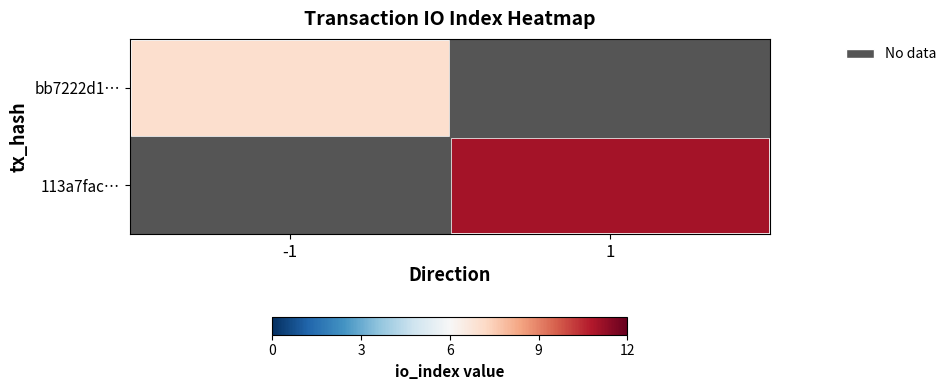

What is the smallest value displayed?

7.0